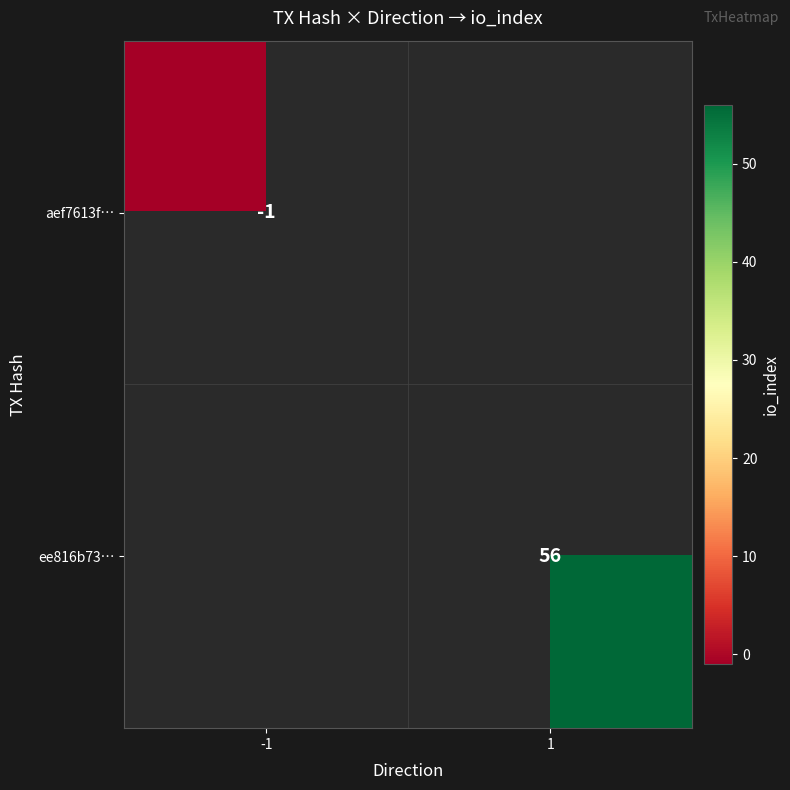

Is it true that ee816b73… equals 29 at 1?

False